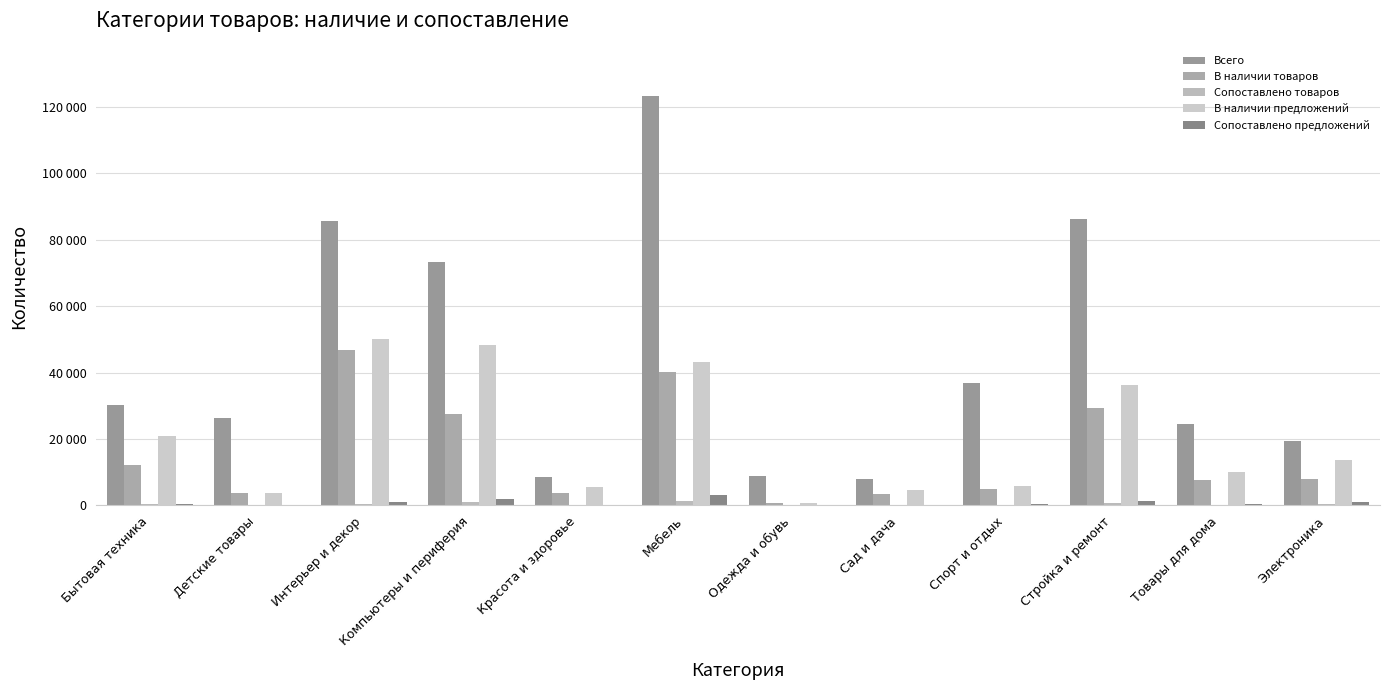

What is the value of the Сопоставлено товаров bar at the 7th from the left?

29